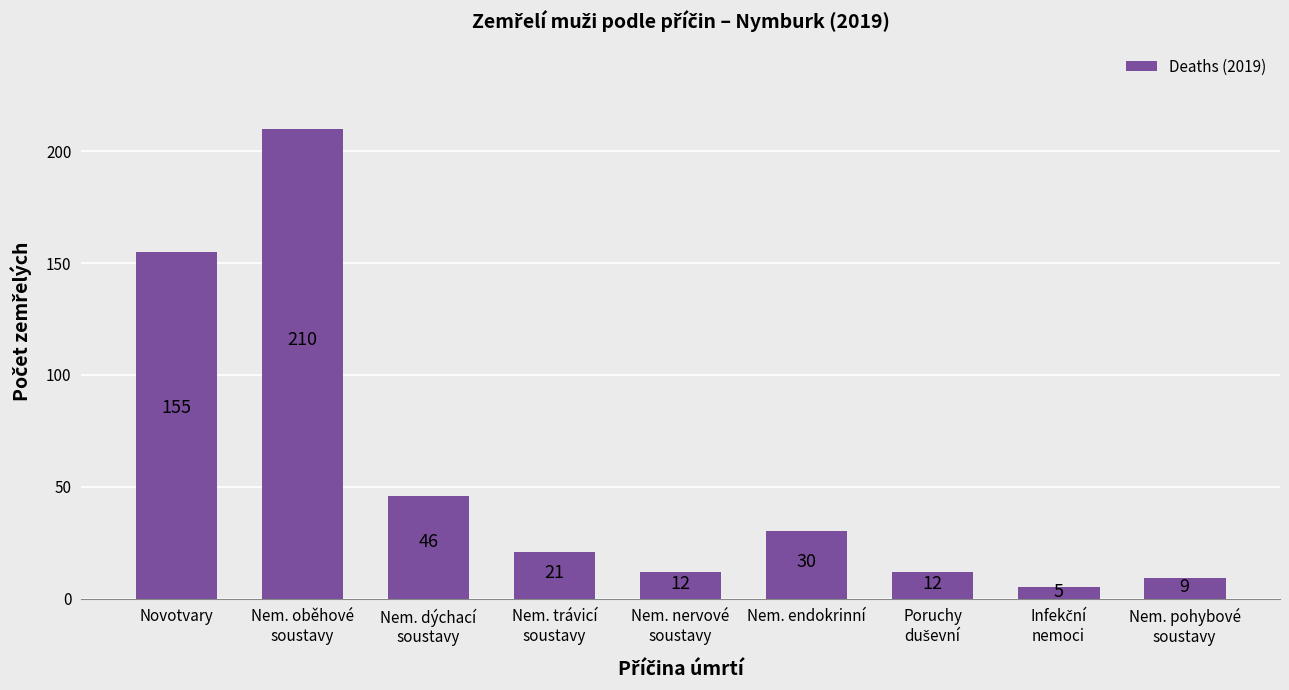

At which label does the data first exceed 21?

Novotvary